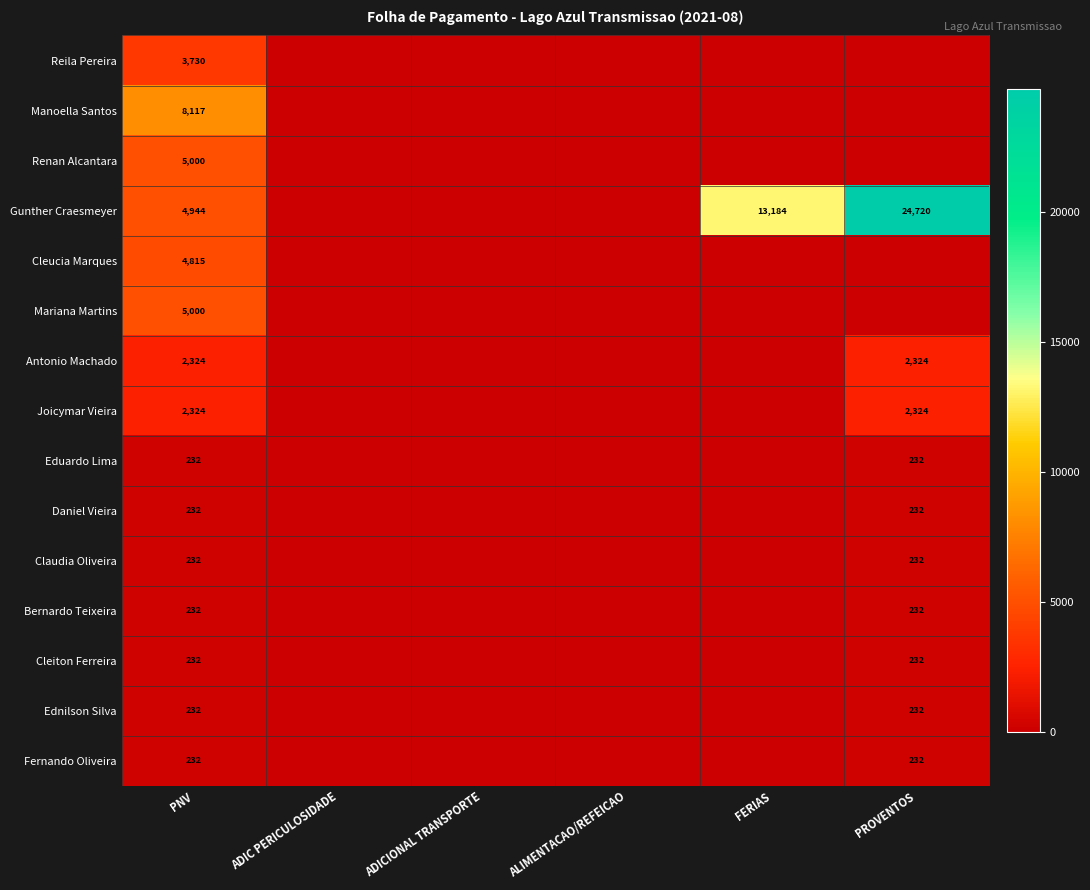

True or false: Cleiton Ferreira has a value of 309 at PNV.

False